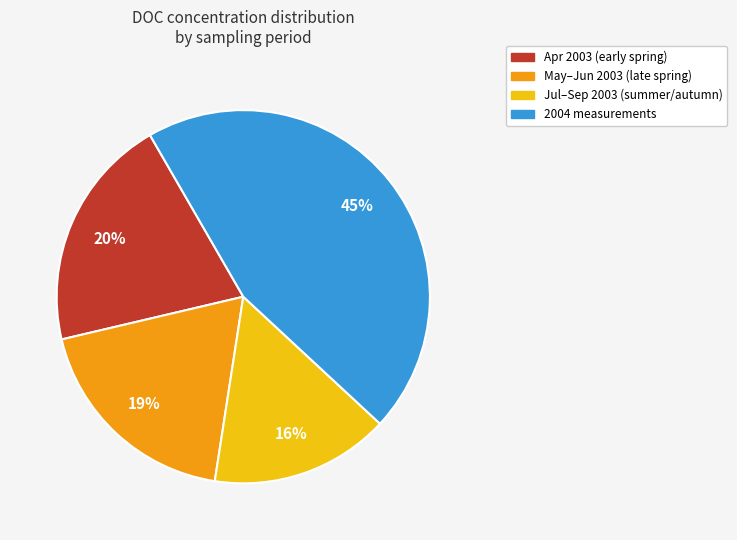

Is there any slice that represents more than half of the pie?

No